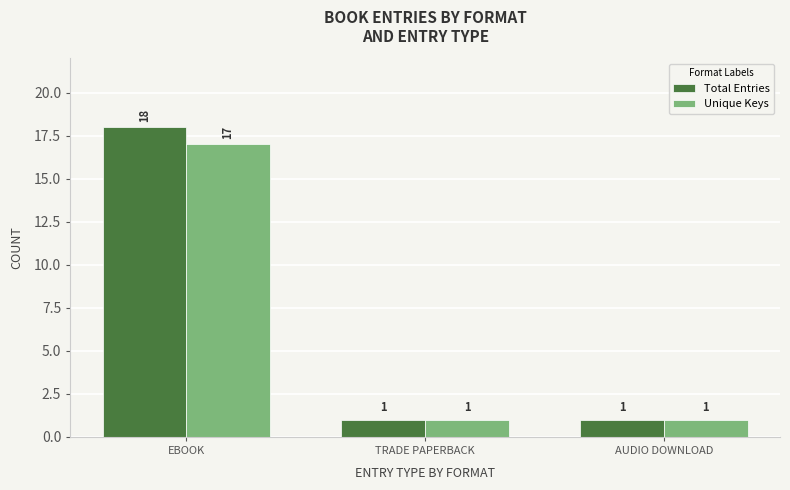

Rank the series by their maximum value, from lowest to highest.

Unique Keys, Total Entries